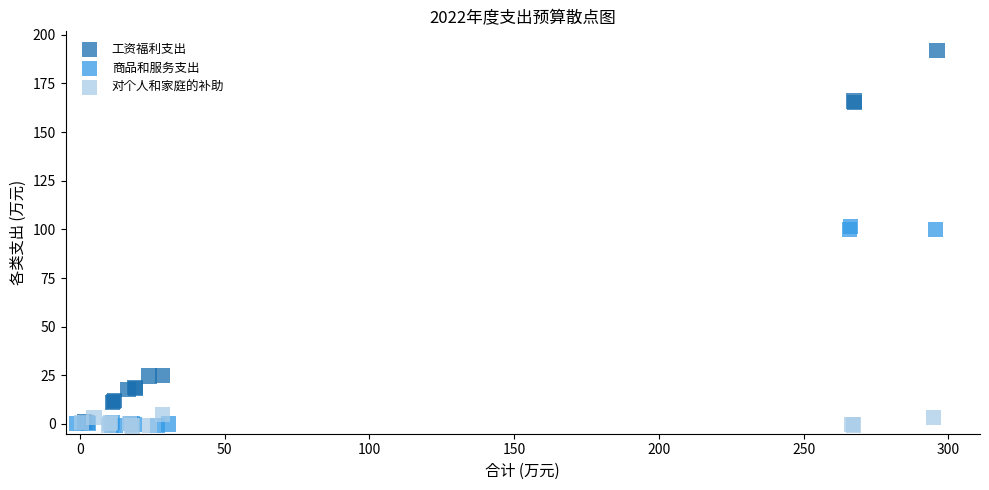

Which series contains the highest Y value?

工资福利支出